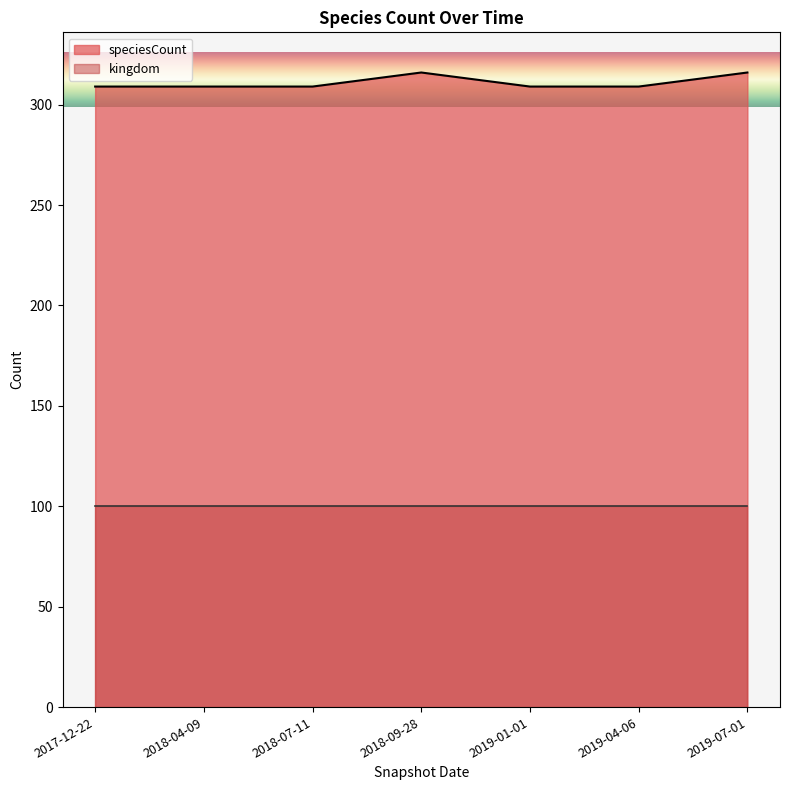

What is the greatest value displayed?

316